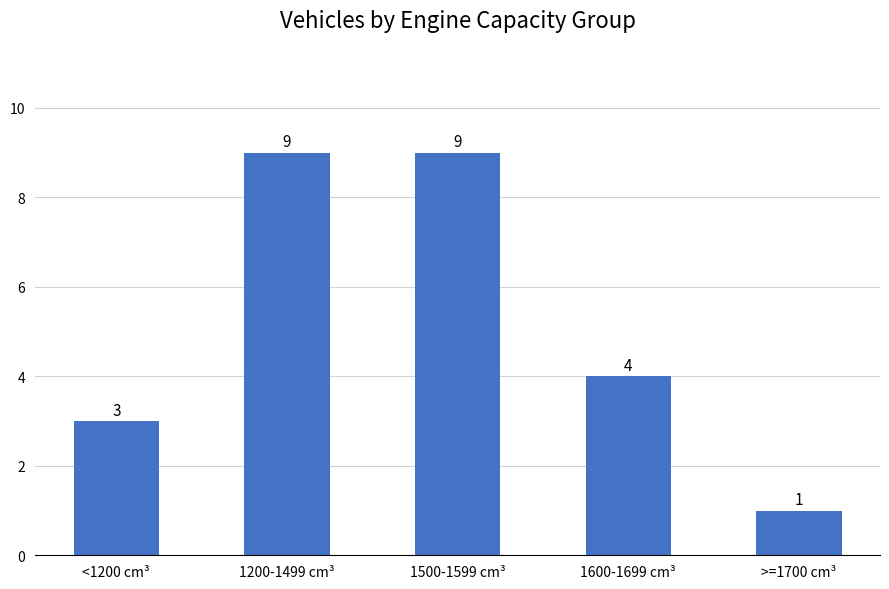

What is the change in value from 1500-1599 cm³ to 1600-1699 cm³?

-5